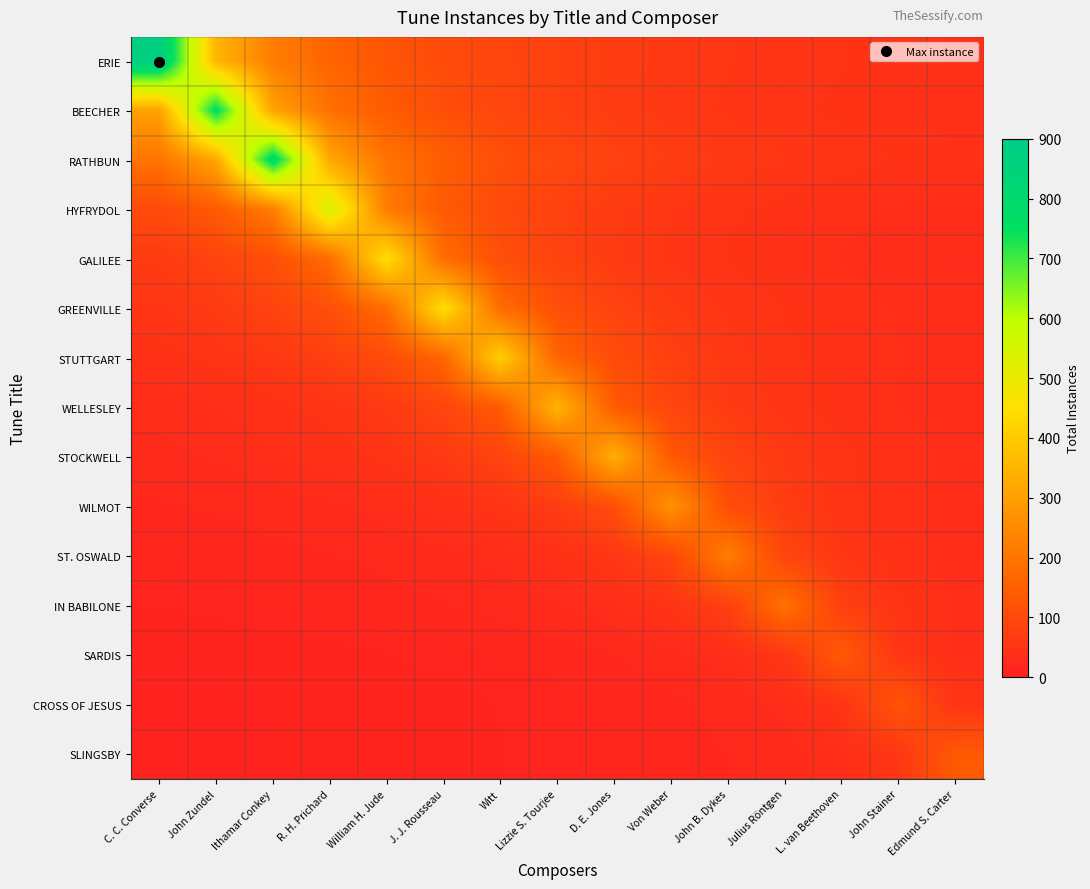

Rank the series at Witt from highest to lowest value.

STUTTGART, GREENVILLE, WELLESLEY, RATHBUN, GALILEE, HYFRYDOL, BEECHER, ERIE, STOCKWELL, WILMOT, ST. OSWALD, IN BABILONE, SARDIS, CROSS OF JESUS, SLINGSBY